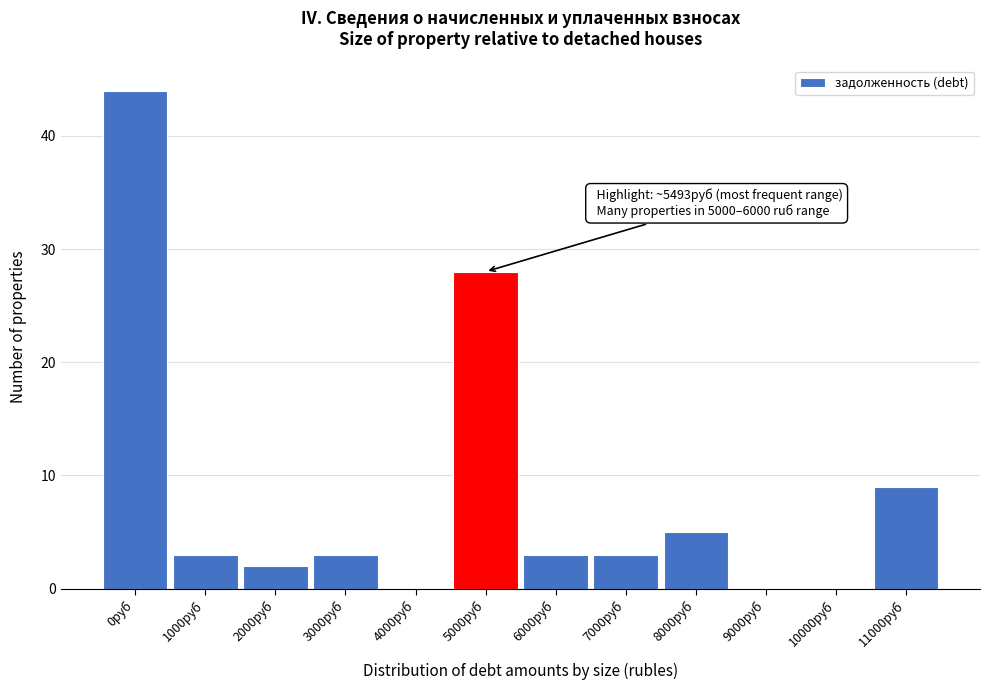

Reading left to right, what are all the values shown in this chart?

0руб=44	1000руб=3	2000руб=2	3000руб=3	4000руб=0	5000руб=28	6000руб=3	7000руб=3	8000руб=5	9000руб=0	10000руб=0	11000руб=9